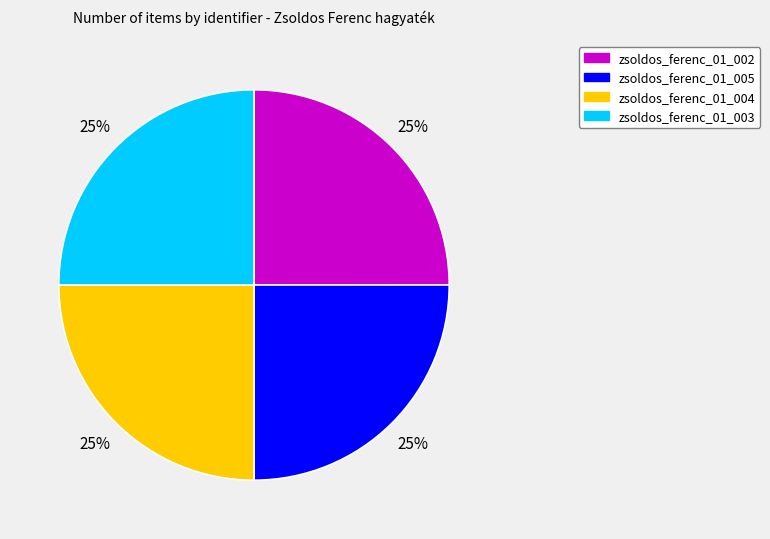

True or false: zsoldos_ferenc_01_005 accounts for 12% of the total.

False